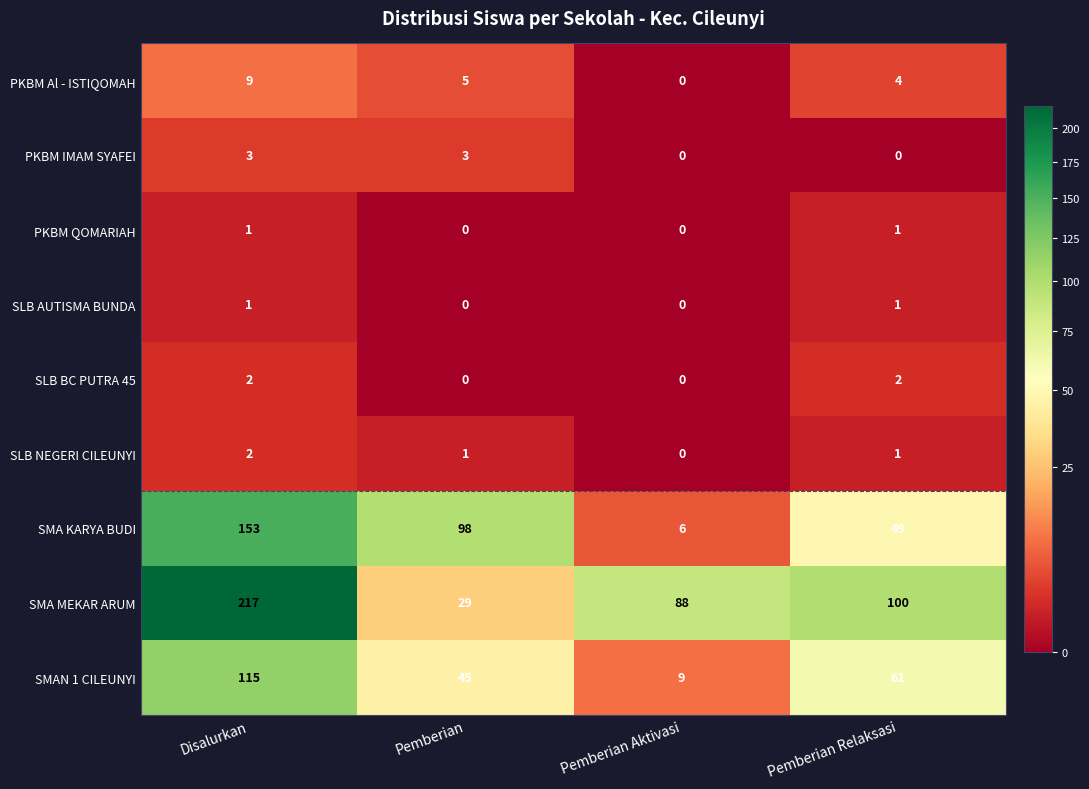

List the labels in order of SMA KARYA BUDI value, smallest first.

Pemberian Aktivasi, Pemberian Relaksasi, Pemberian, Disalurkan